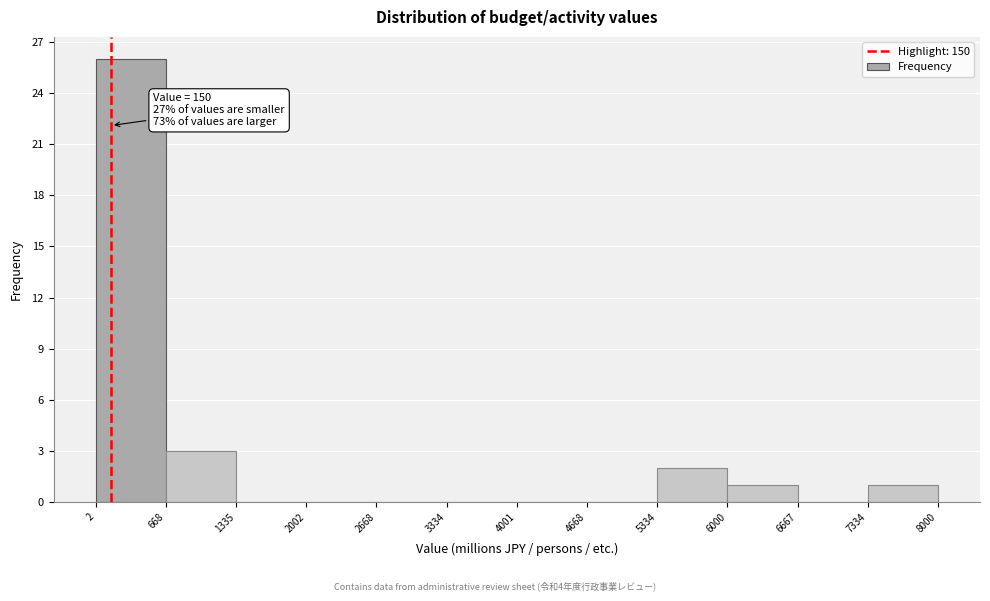

Which range on the x-axis has the tallest bar?

2 to 668